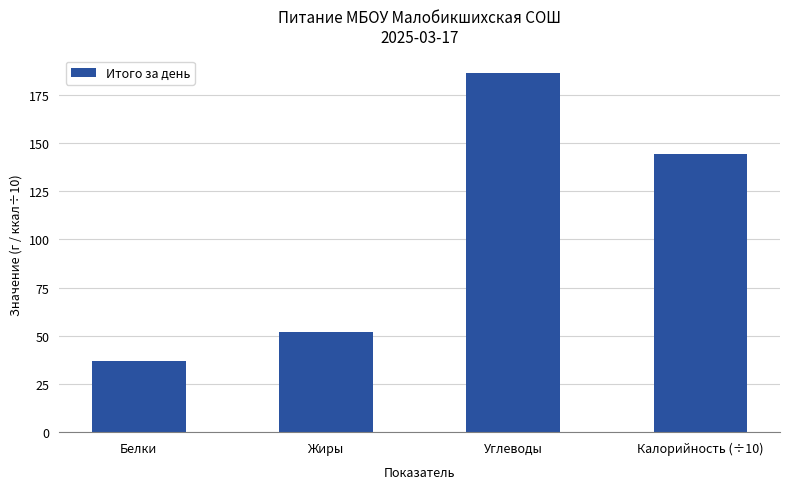

Which has a higher value, Жиры or Белки?

Жиры